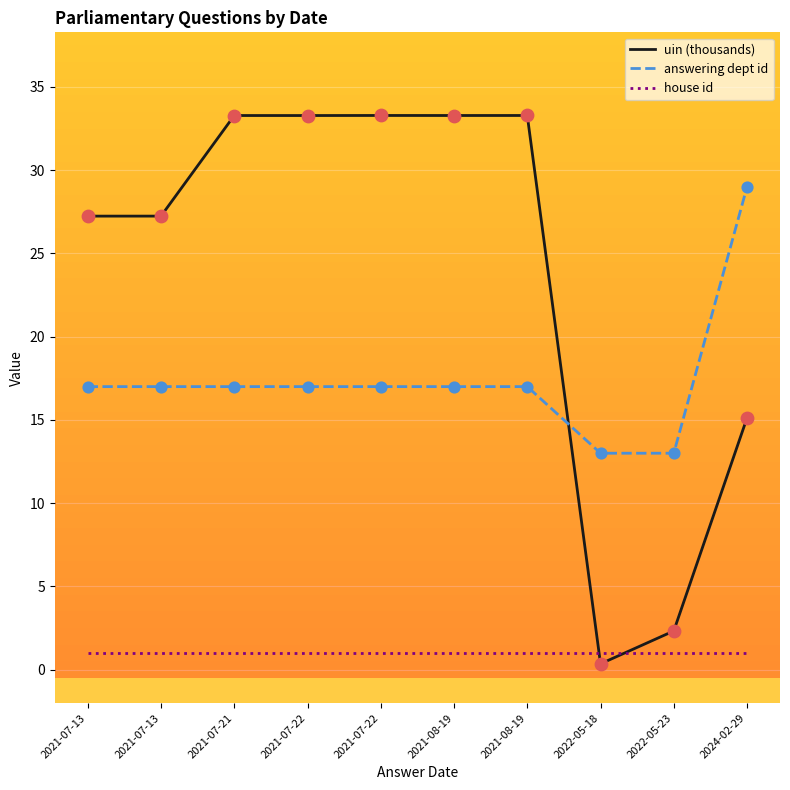

How many lines are shown in the chart?

3